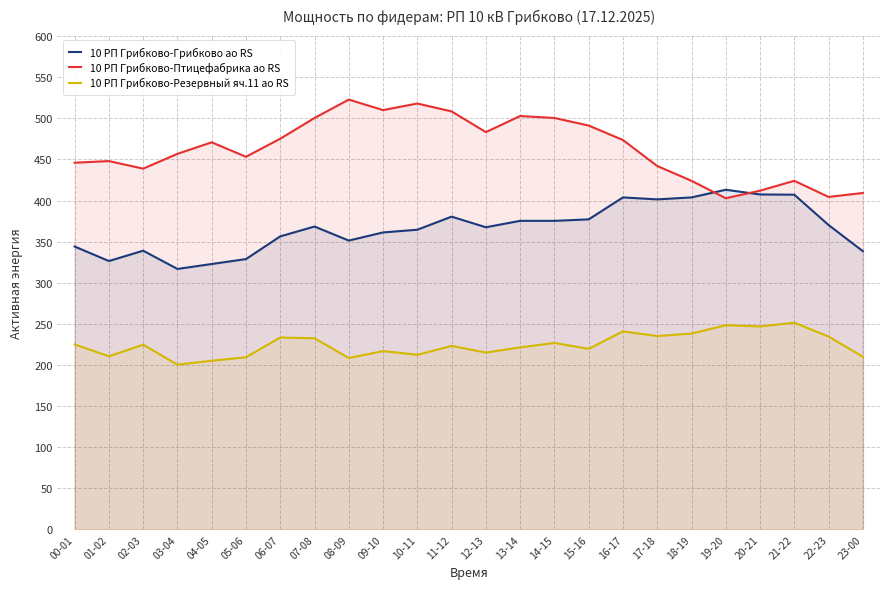

How many lines are shown in the chart?

3